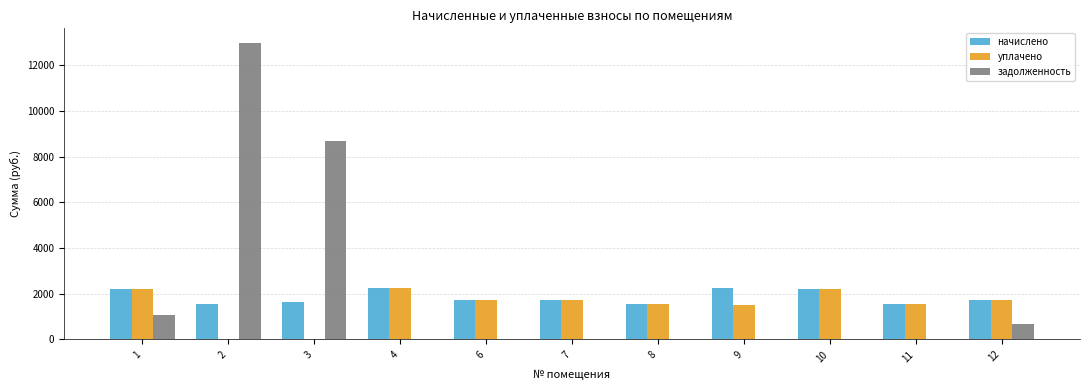

The value of уплачено at 8 is 2449.4. True or false?

False